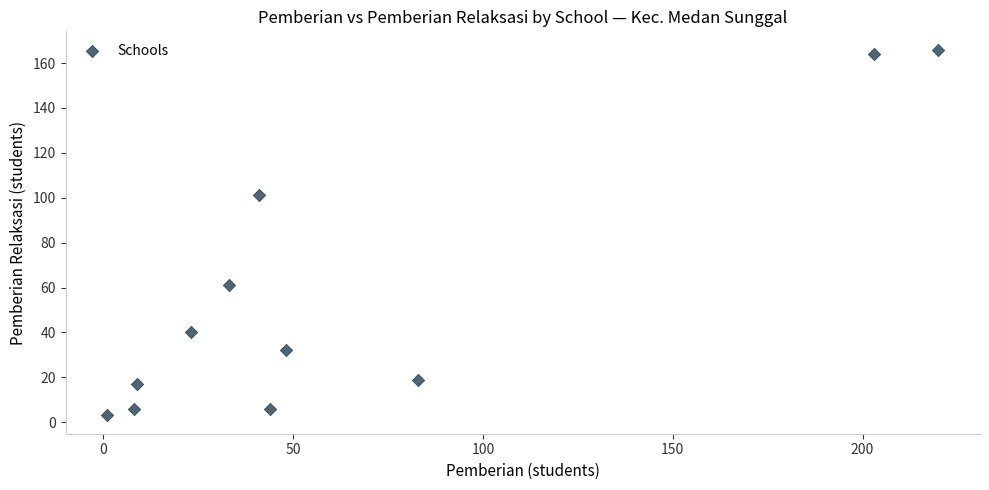

What is the range of X values (max minus min)?

219